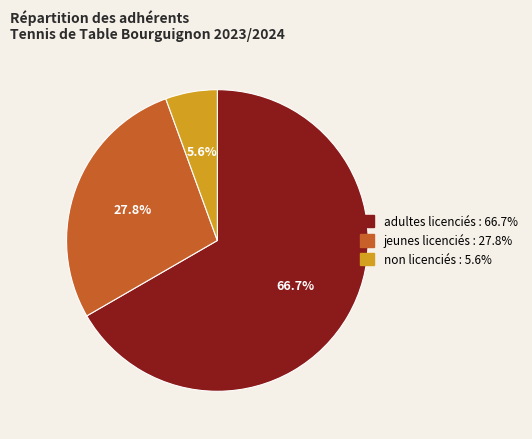

True or false: jeunes licenciés accounts for 21% of the total.

False